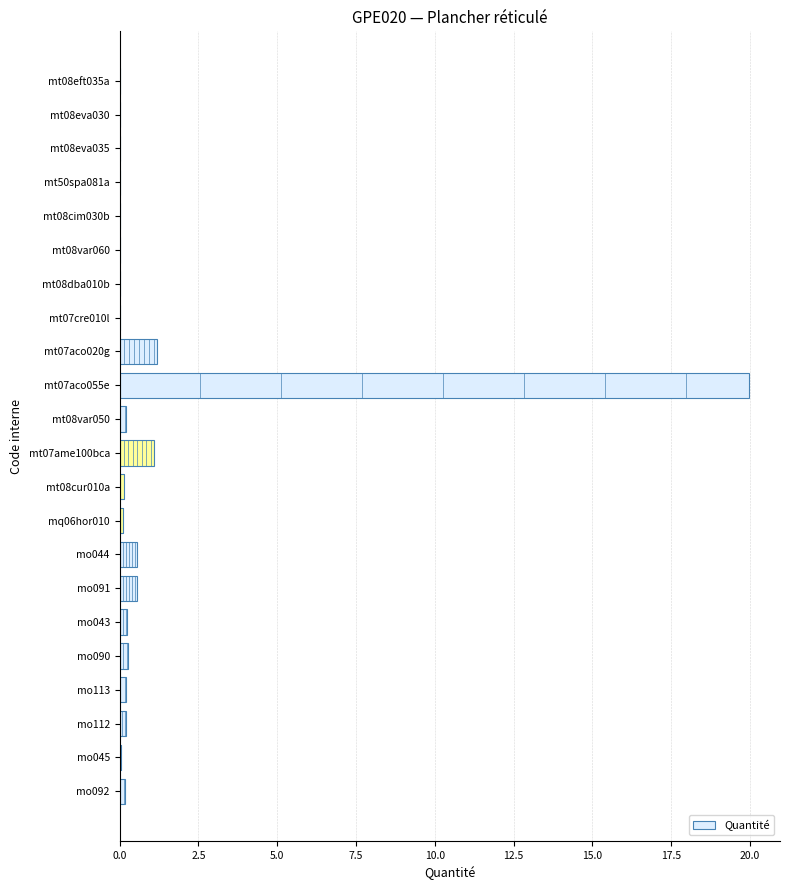

At which category does the chart reach its peak across all series?

mt07aco055e